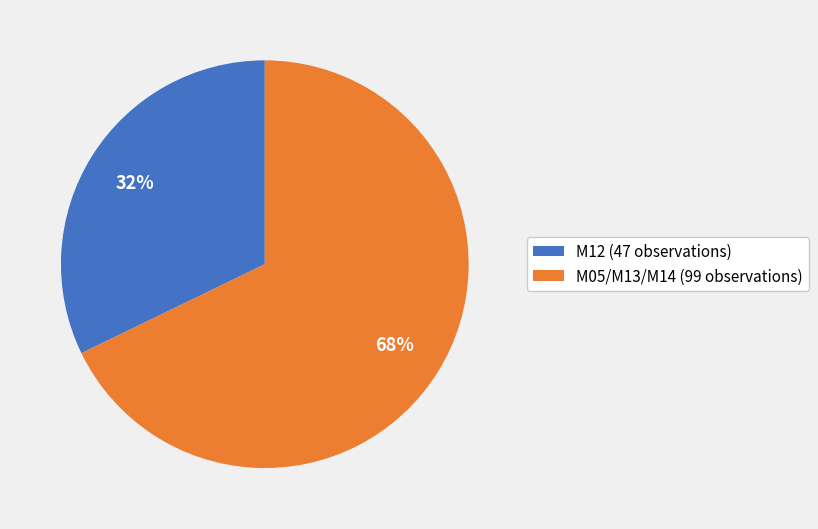

Which has a higher value, M12 (47 observations) or M05/M13/M14 (99 observations)?

M05/M13/M14 (99 observations)